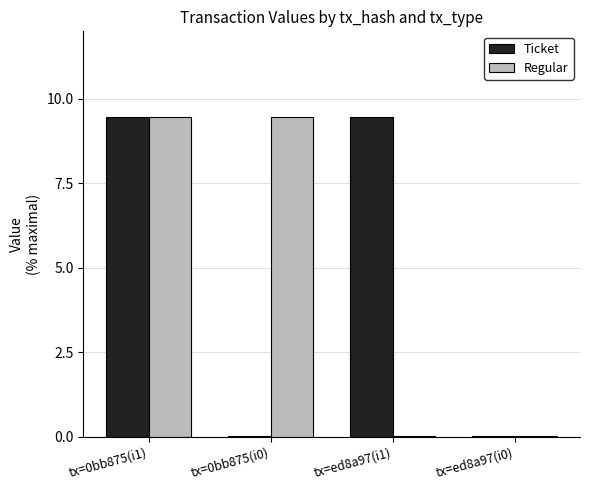

How many groups of bars are there?

4